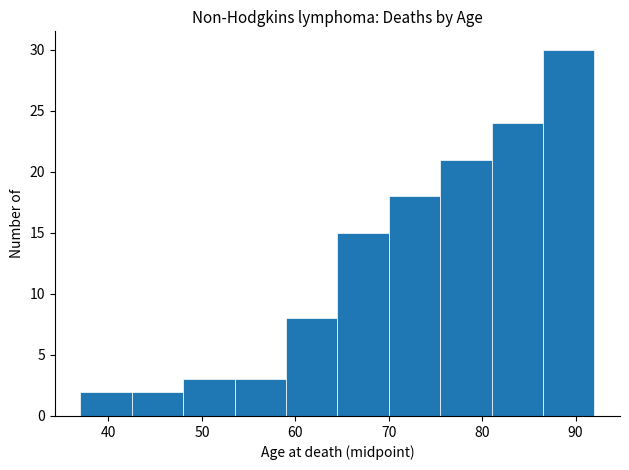

Reading left to right, list every bar in this chart as the range it spans on the x-axis followed by its height. Neither the bar edges nor the heights are printed on the chart, so give them approximately, as read against the axes.

37.0 to 42.5: 2
42.5 to 48.0: 2
48.0 to 53.5: 3
53.5 to 59.0: 3
59.0 to 64.5: 8
64.5 to 70.0: 15
70.0 to 75.5: 18
75.5 to 81.0: 21
81.0 to 86.5: 24
86.5 to 92.0: 30